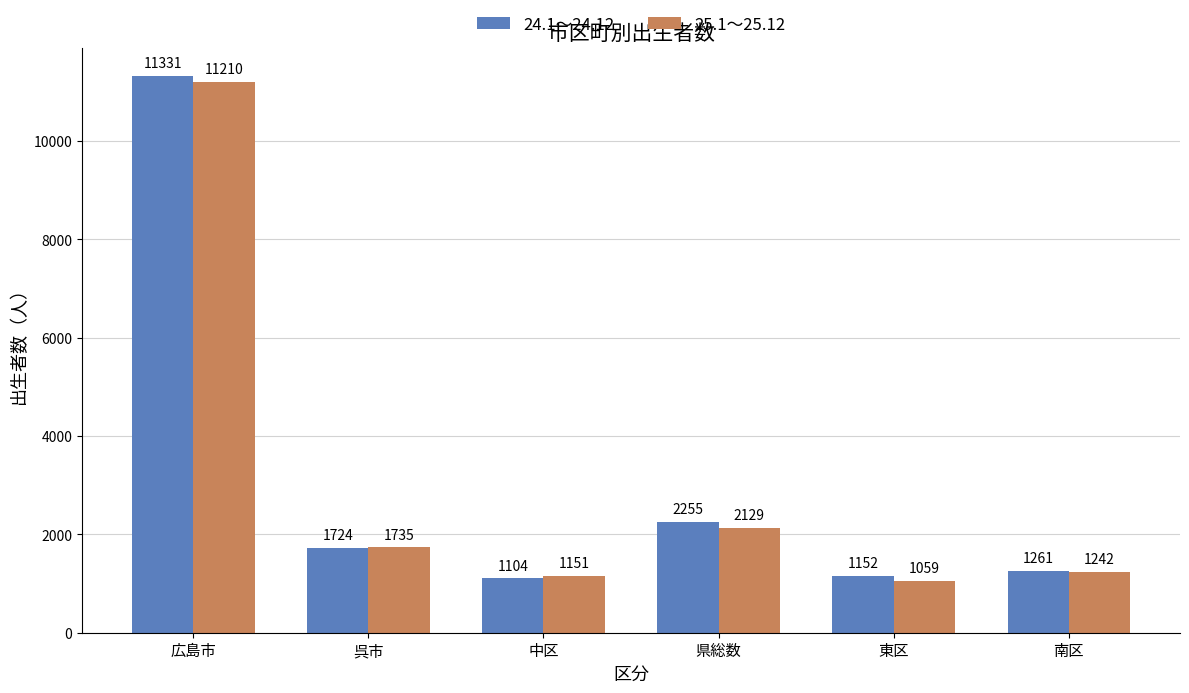

Count the number of data series in this chart.

2